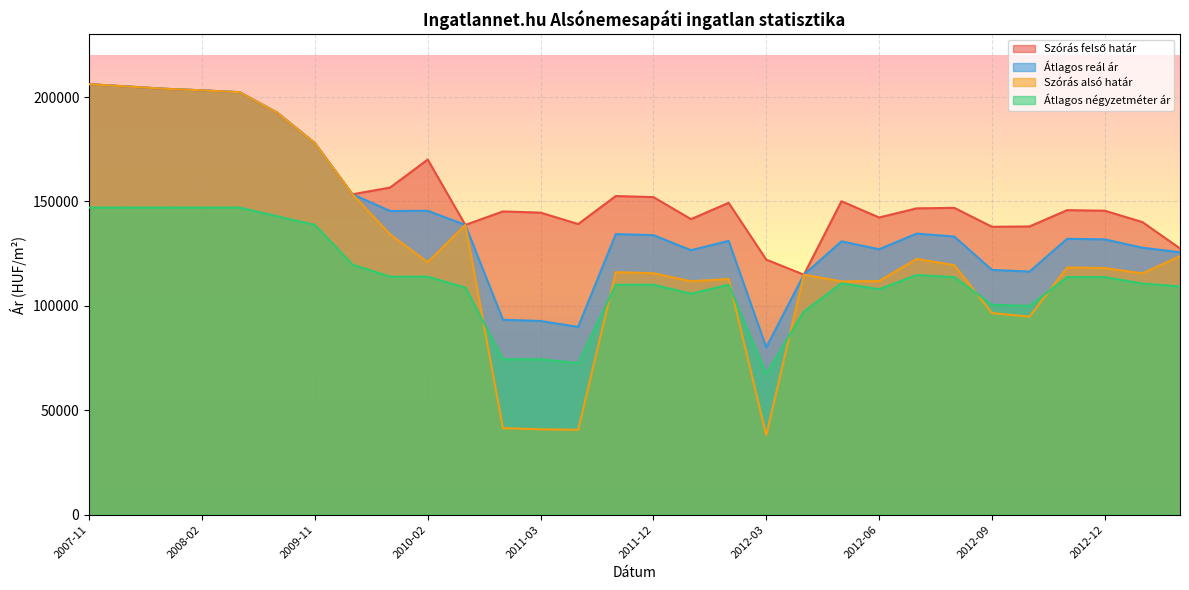

True or false: Átlagos reál ár has a value of 93340 at 2011-02.

True